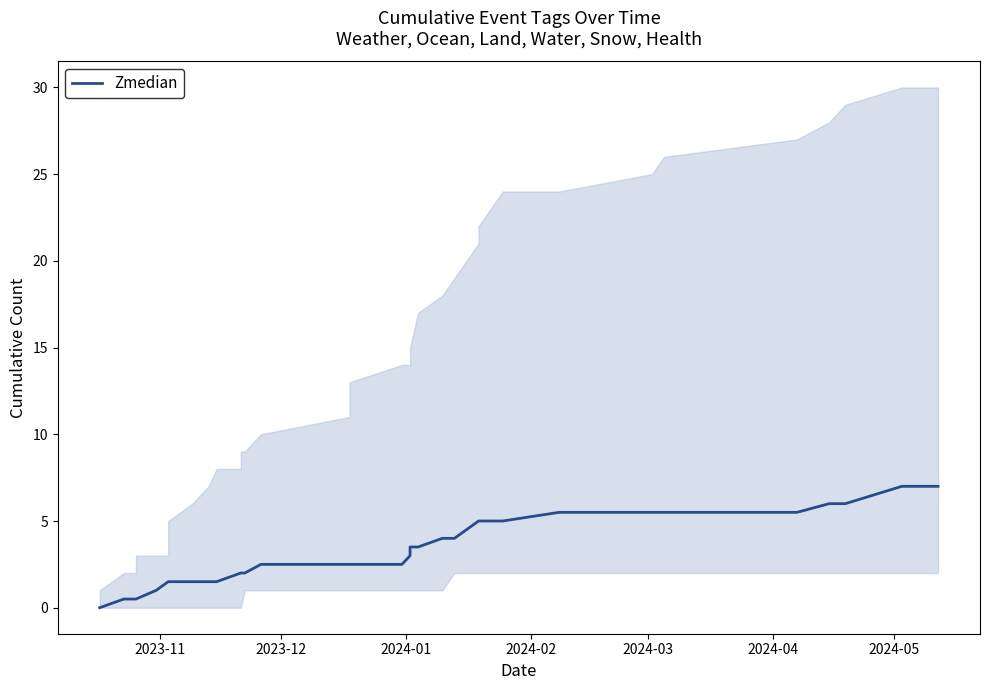

How many data points are less than 2?

13